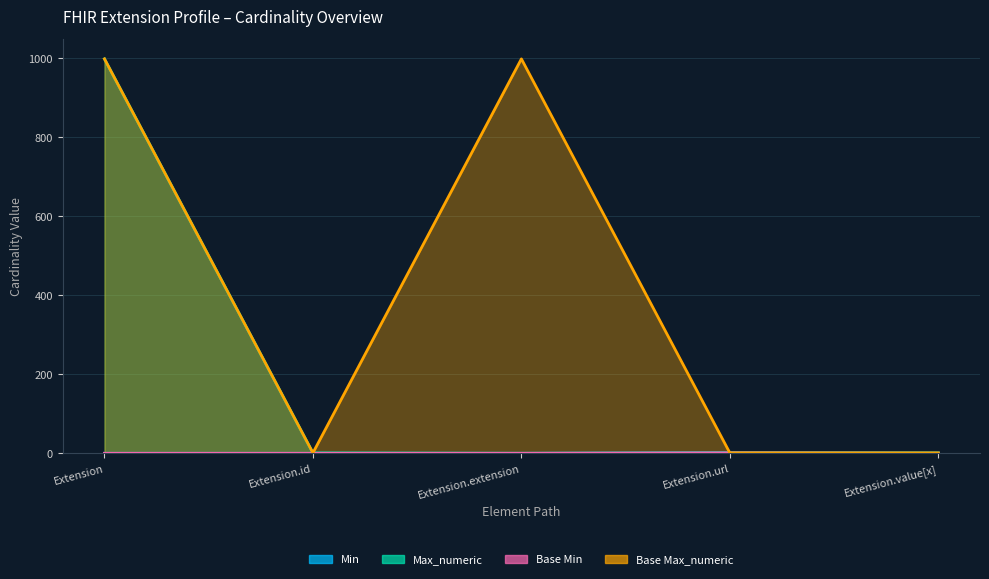

Rank the categories by Base Min value from highest to lowest.

Extension.url, Extension, Extension.id, Extension.extension, Extension.value[x]